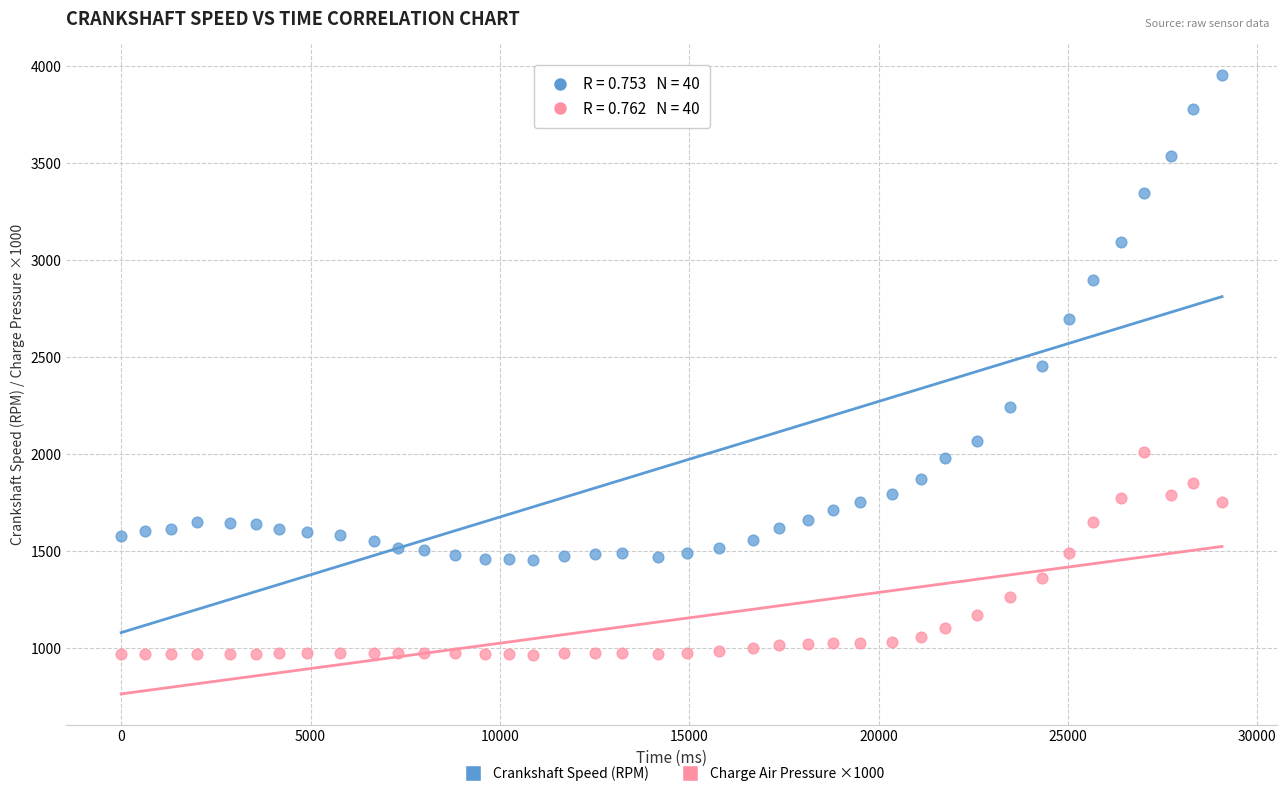

Across all data points, what is the range of Y values (max minus min)?

2988.0